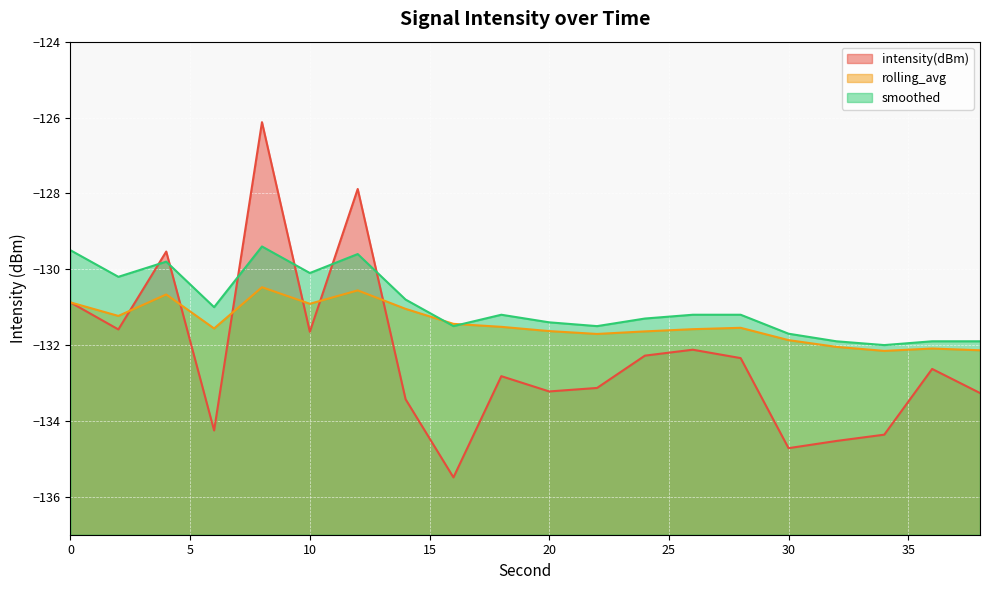

Rank the series by their maximum value, from highest to lowest.

intensity(dBm), smoothed, rolling_avg